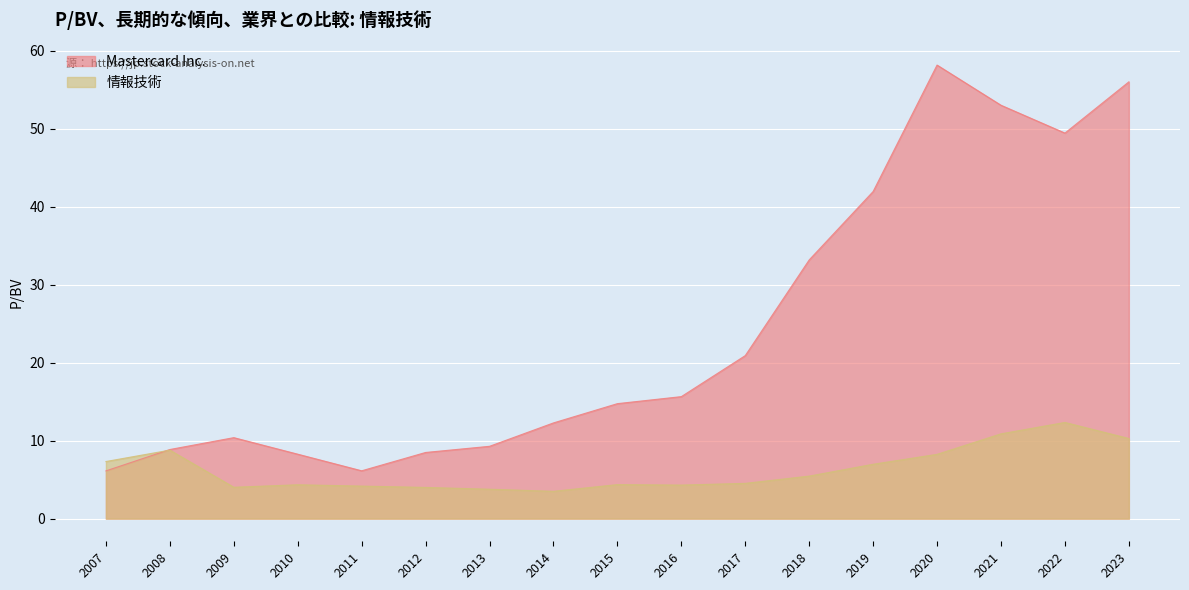

What is the sum of all 情報技術 values?

107.2